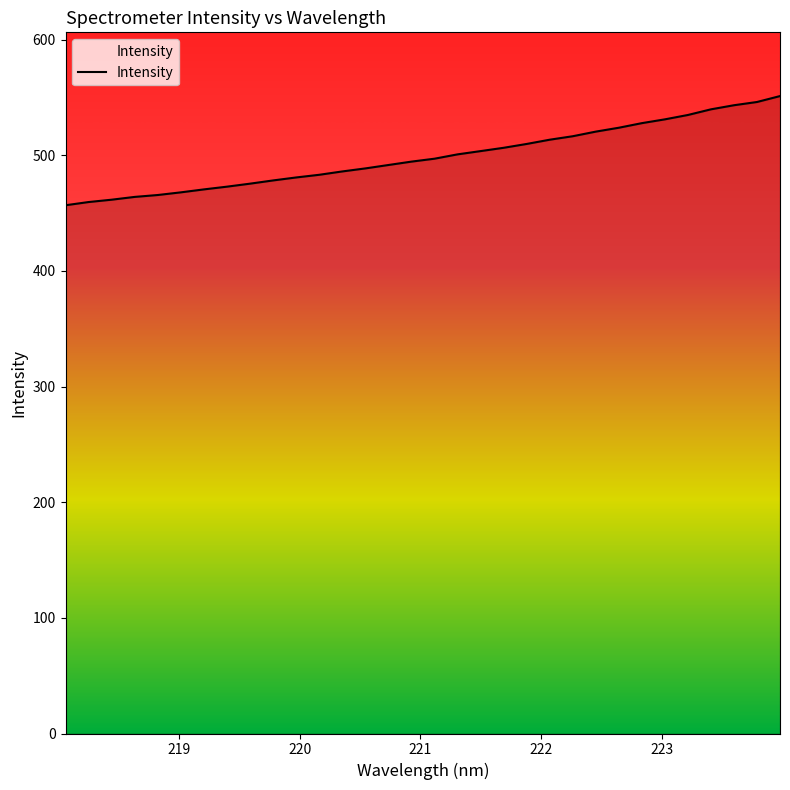

How many series are shown in this chart?

1